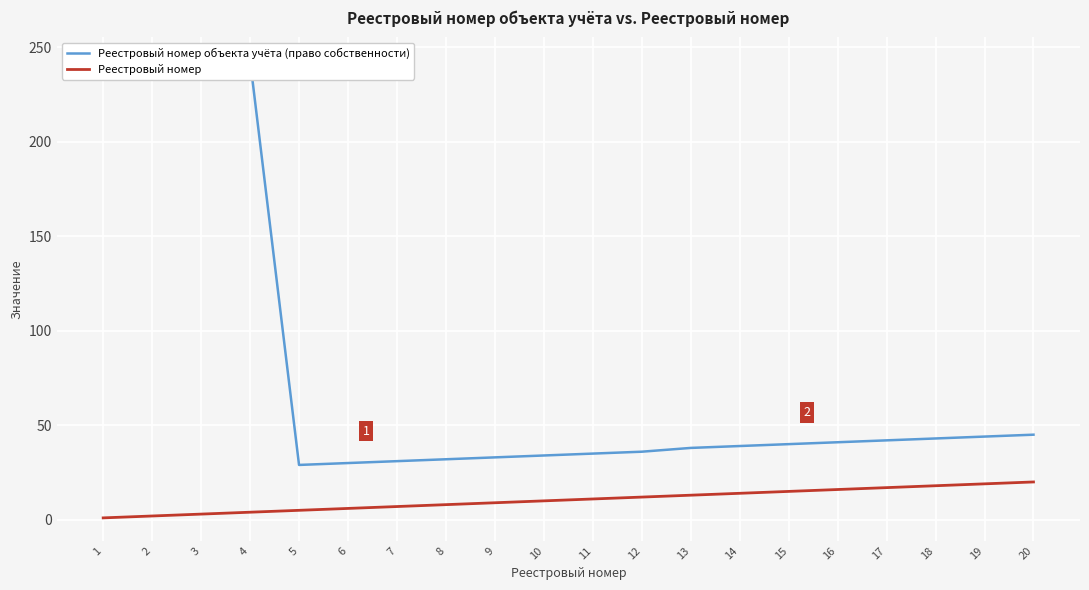

List the labels in order of Реестровый номер объекта учёта (право собственности) value, smallest first.

5, 6, 7, 8, 9, 10, 11, 12, 13, 14, 15, 16, 17, 18, 19, 20, 1, 2, 3, 4